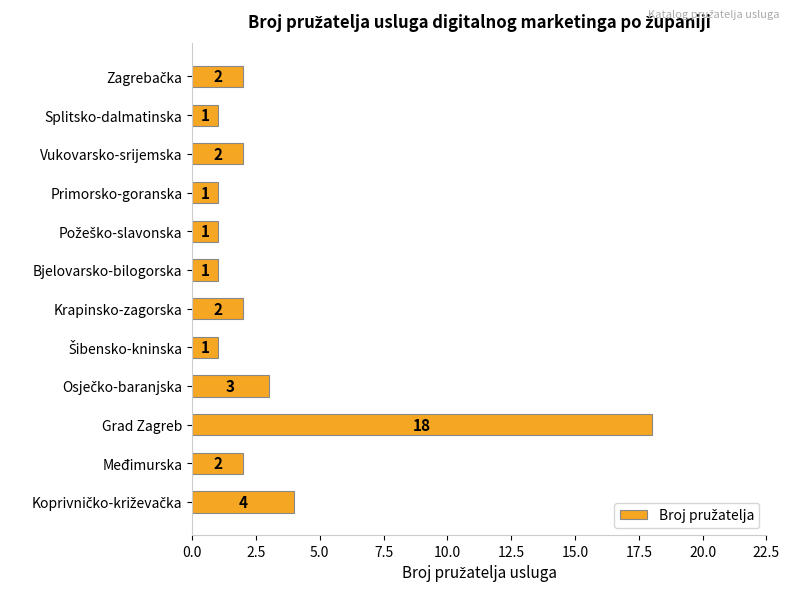

Count the number of categories in the chart.

12